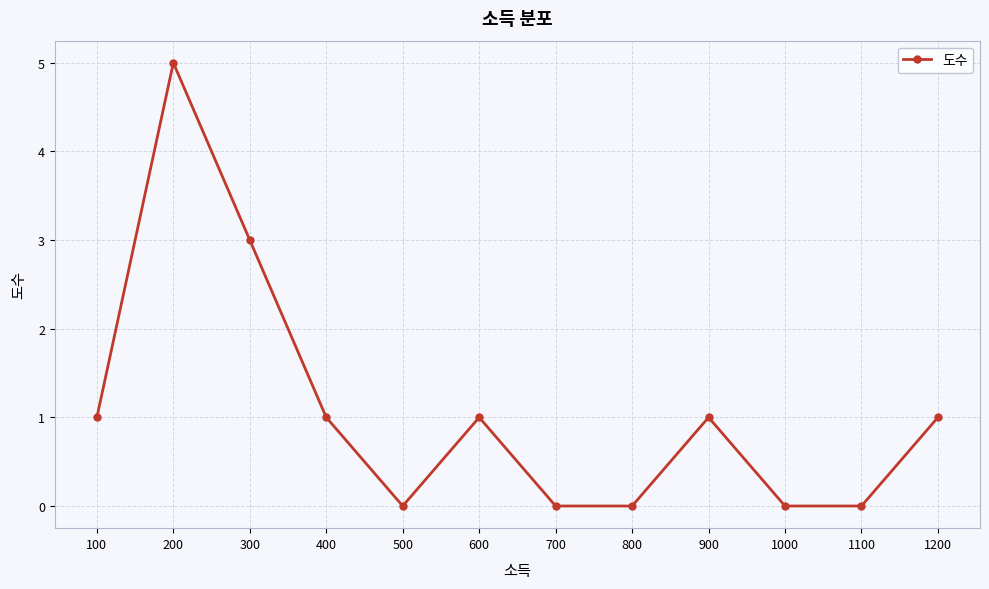

What is the change in value from 200 to 1200?

-4